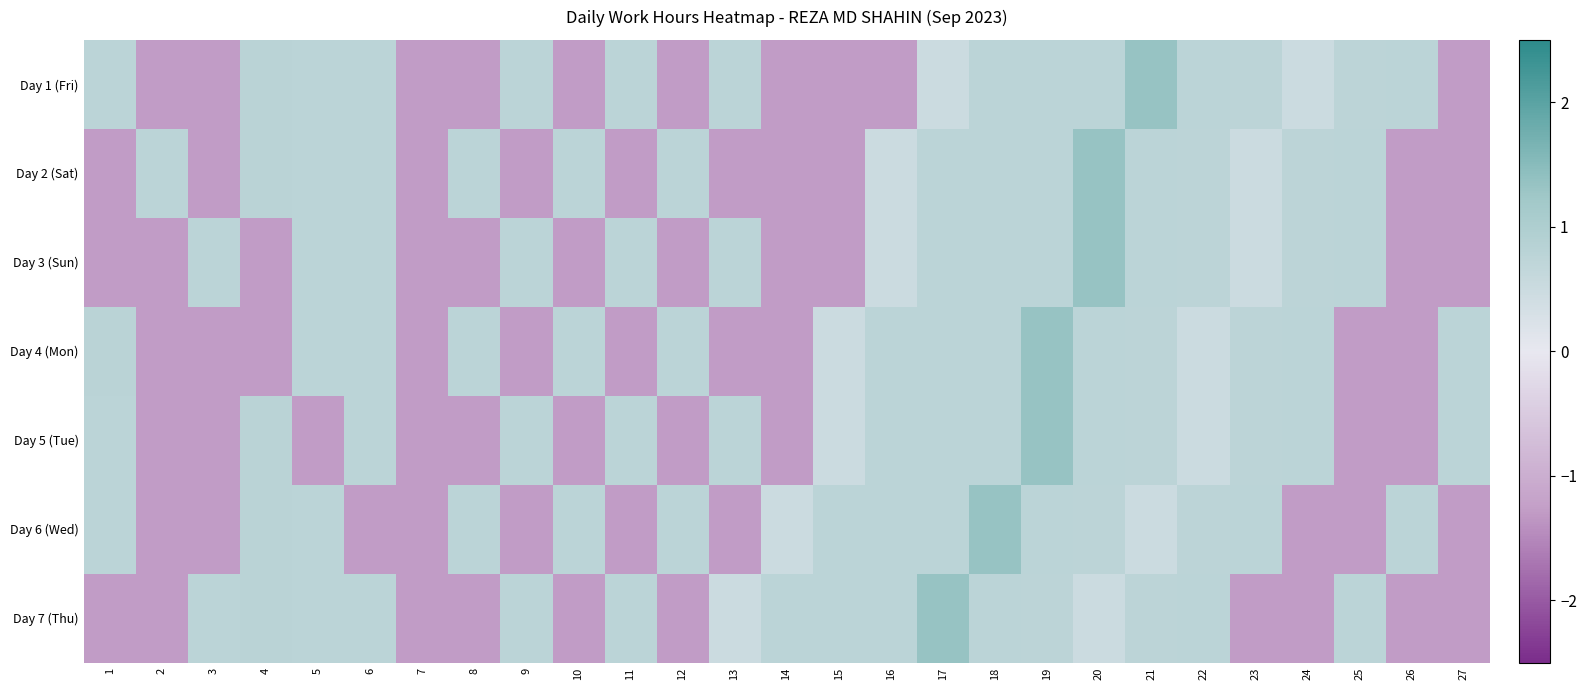

At 19, list the series in order from largest to smallest.

Day 4 (Mon), Day 5 (Tue), Day 2 (Sat), Day 3 (Sun), Day 1 (Fri), Day 6 (Wed), Day 7 (Thu)